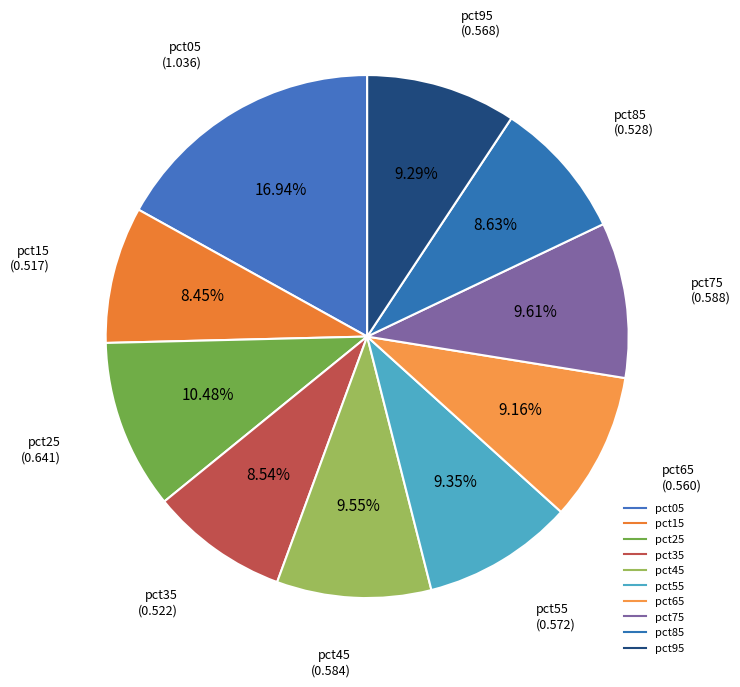

Rank the categories by value from lowest to highest.

pct15, pct35, pct85, pct65, pct95, pct55, pct45, pct75, pct25, pct05